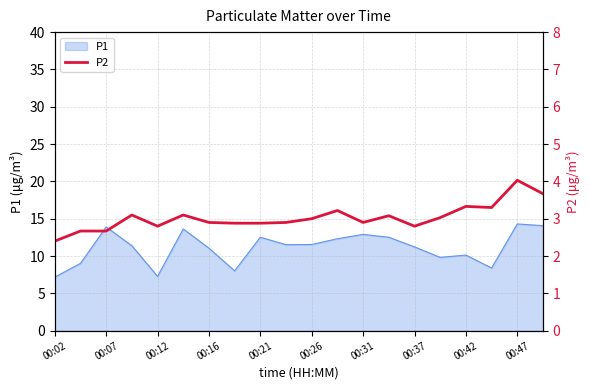

What is the lowest value of the P1 series?

7.2